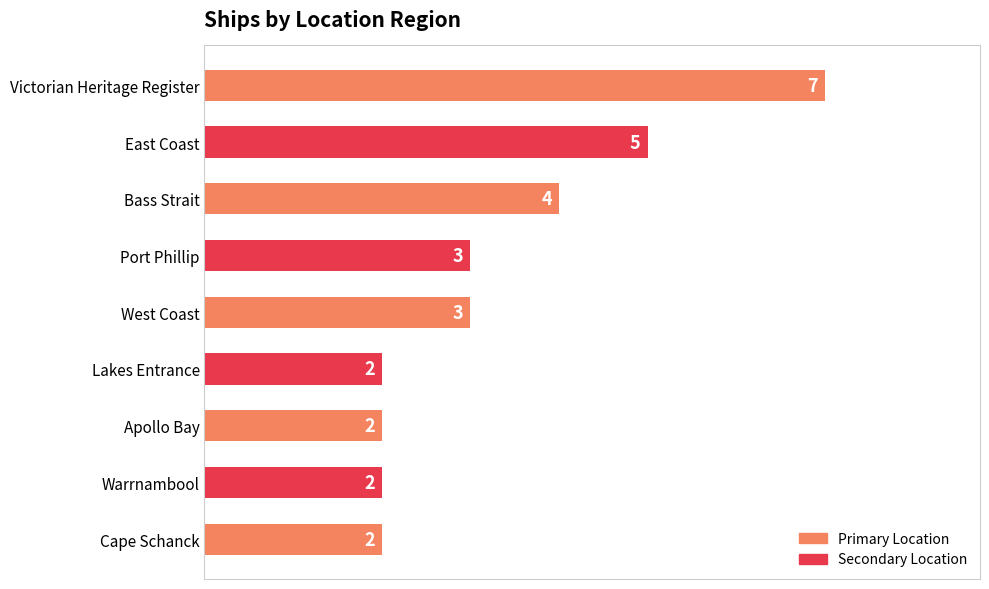

Reading top to bottom, list all the values displayed in this chart.

Victorian Heritage Register=7	East Coast=5	Bass Strait=4	Port Phillip=3	West Coast=3	Lakes Entrance=2	Apollo Bay=2	Warrnambool=2	Cape Schanck=2